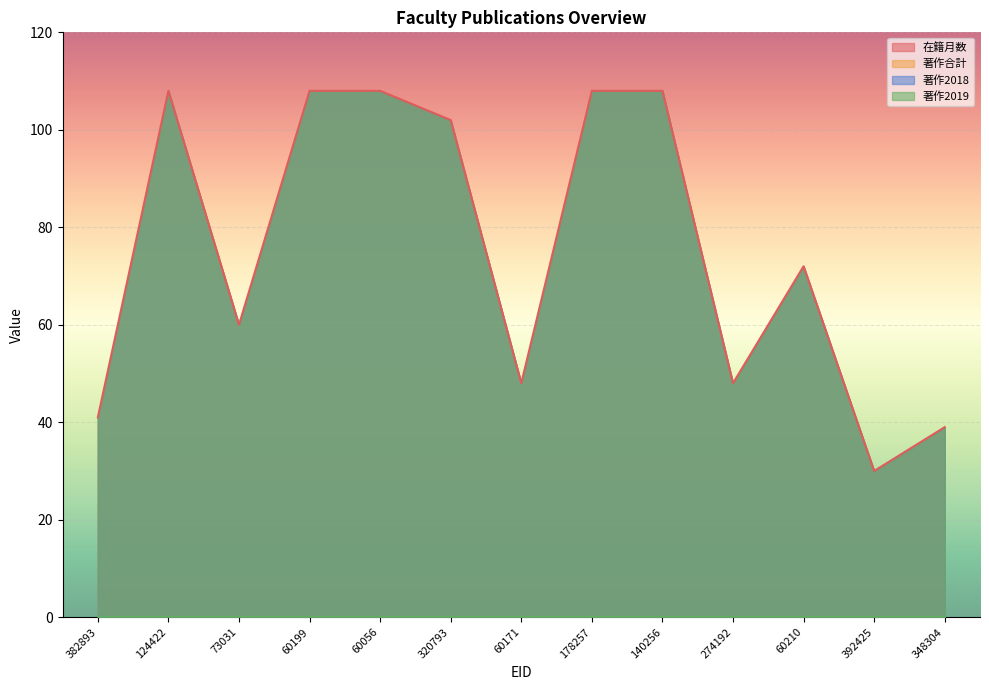

At which category is the sum across all series the highest?

124422